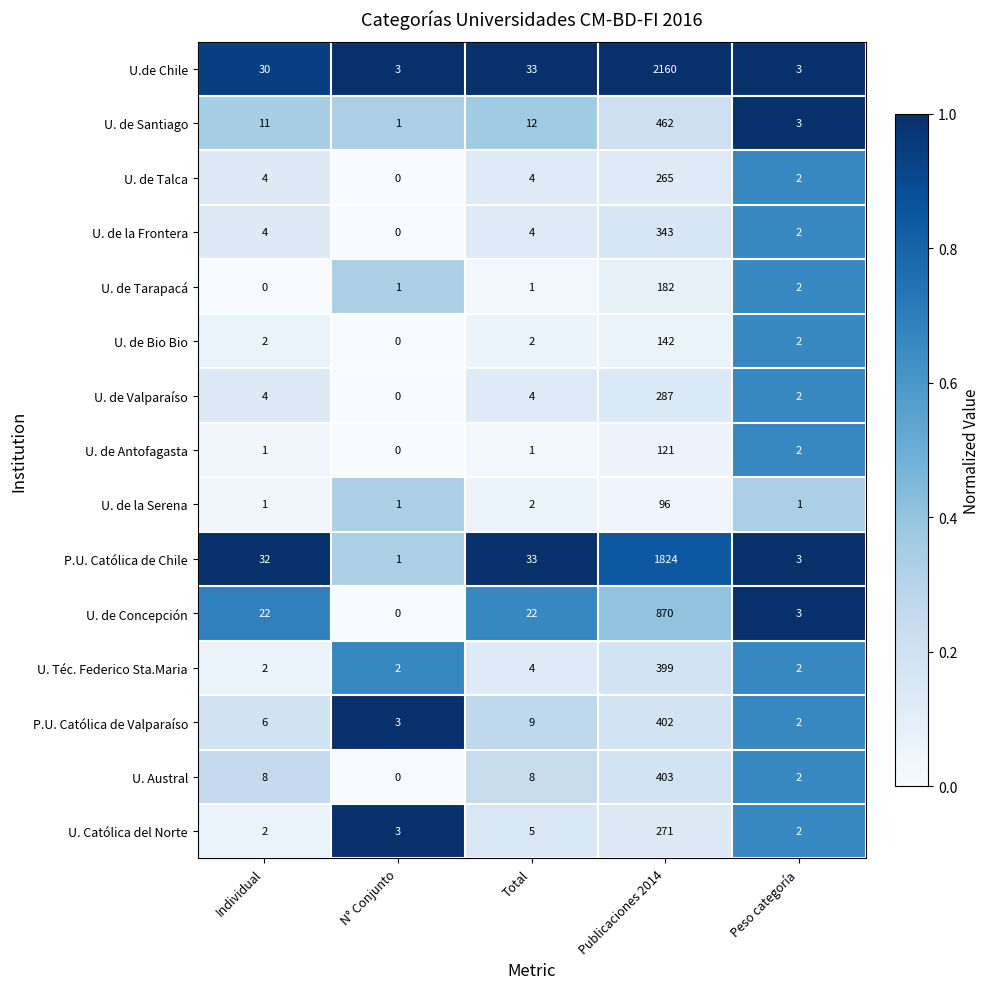

What is the approximate value of U. de Talca at Individual?

4